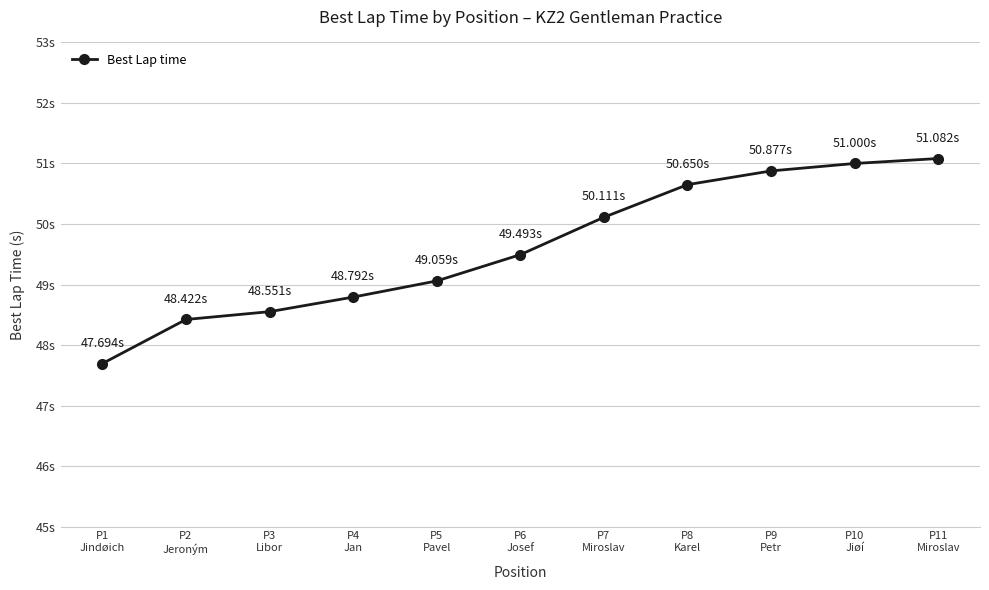

True or false: the data shows 50.9 at P9
Petr.

True